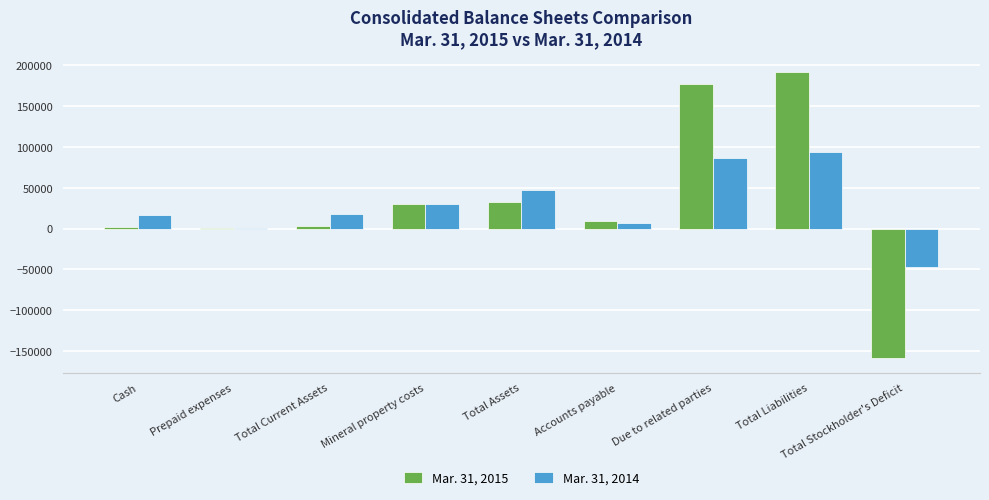

Is it true that Mar. 31, 2015 equals 17526 at Total Assets?

False